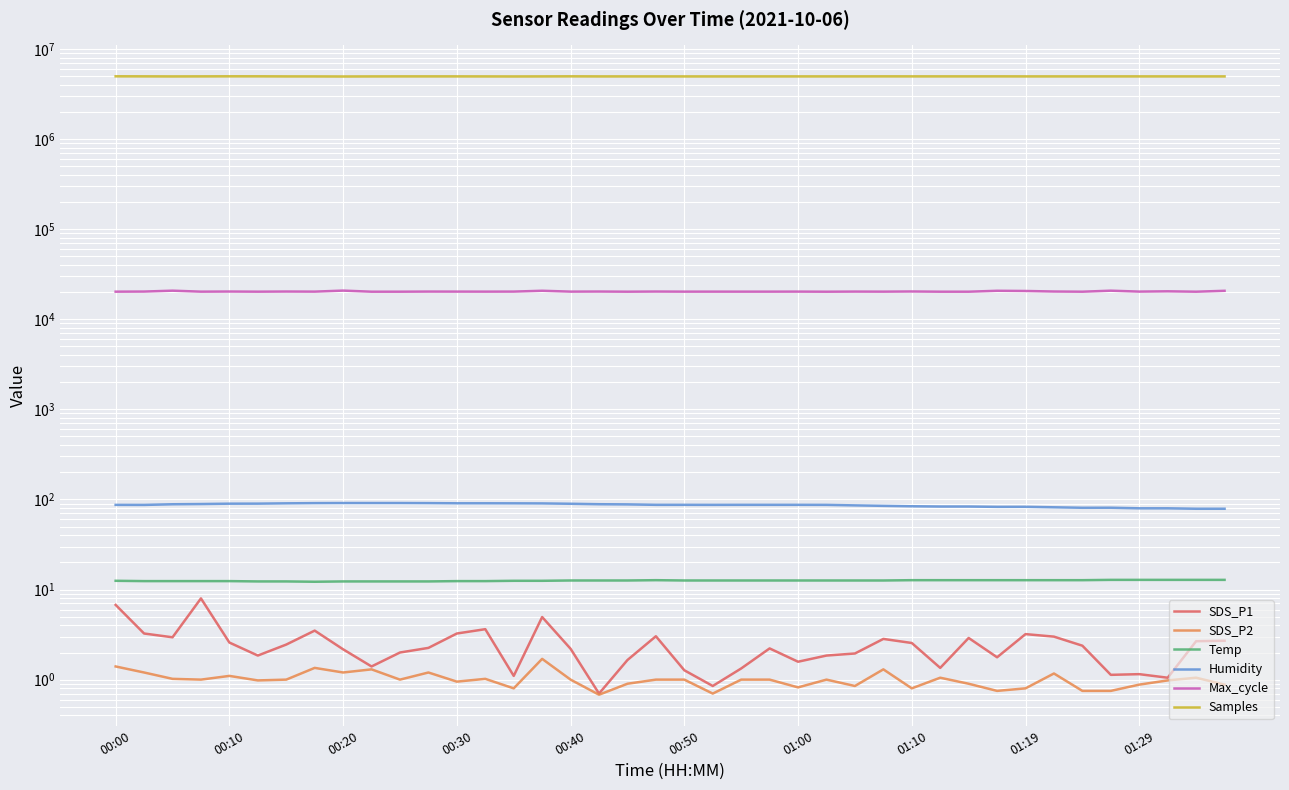

What is the total value across all series at 00:10?

4988319.8